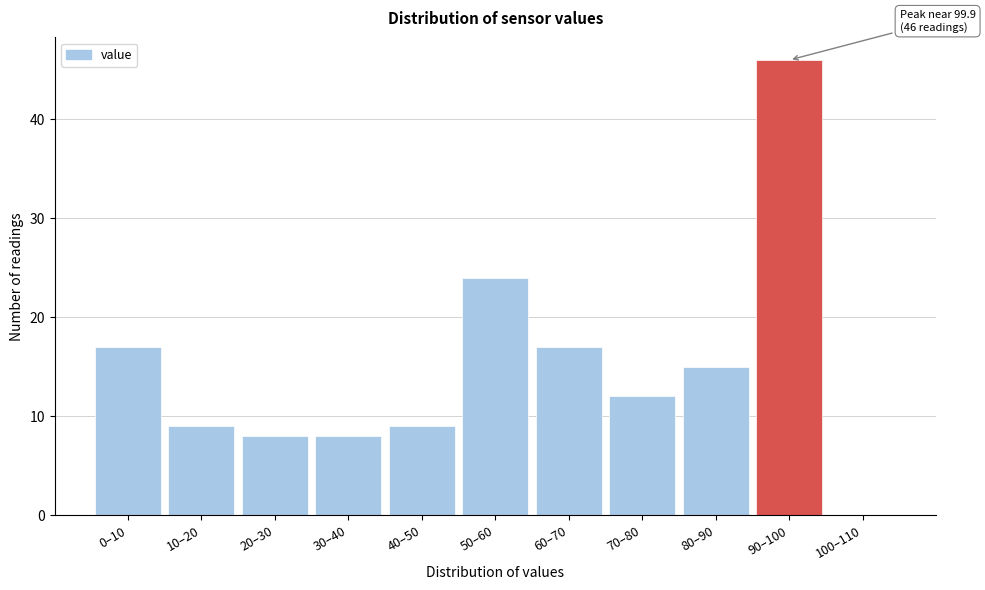

Reading left to right, extract all data points from this chart.

0–10=17	10–20=9	20–30=8	30–40=8	40–50=9	50–60=24	60–70=17	70–80=12	80–90=15	90–100=46	100–110=0